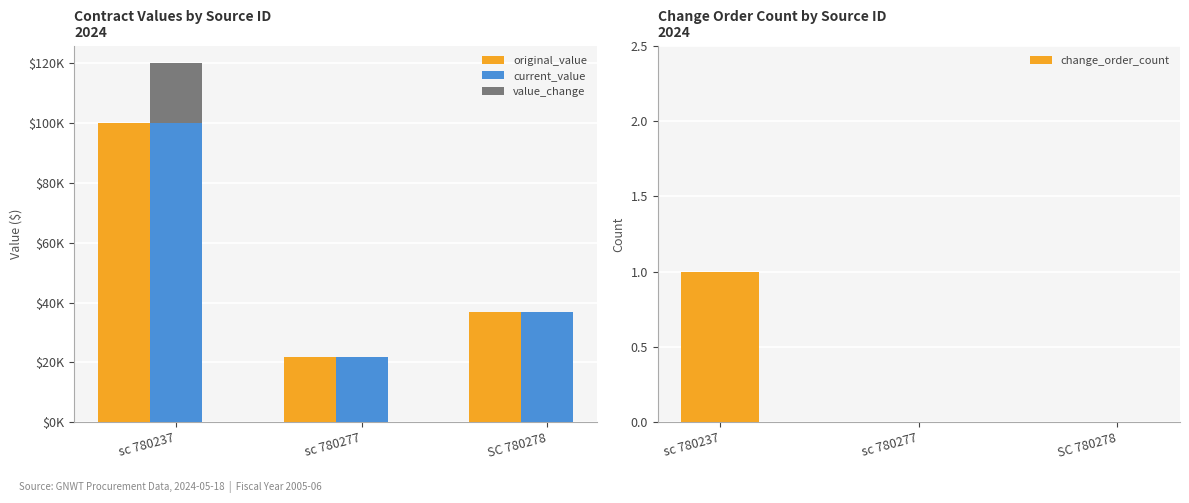

Are the bars grouped side by side (vs. stacked)?

Yes